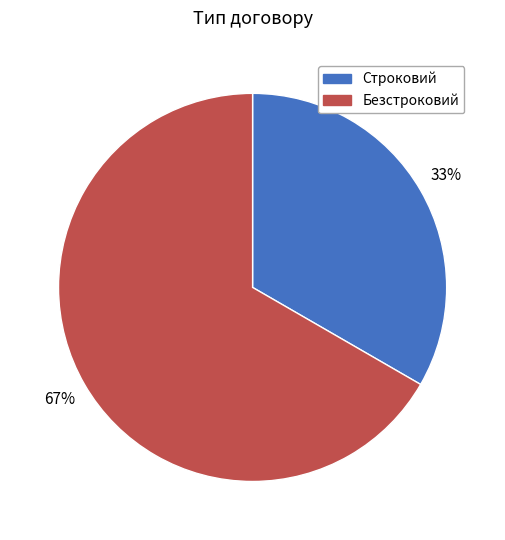

To the nearest percent, what is the combined percentage of Безстроковий and Строковий?

100%